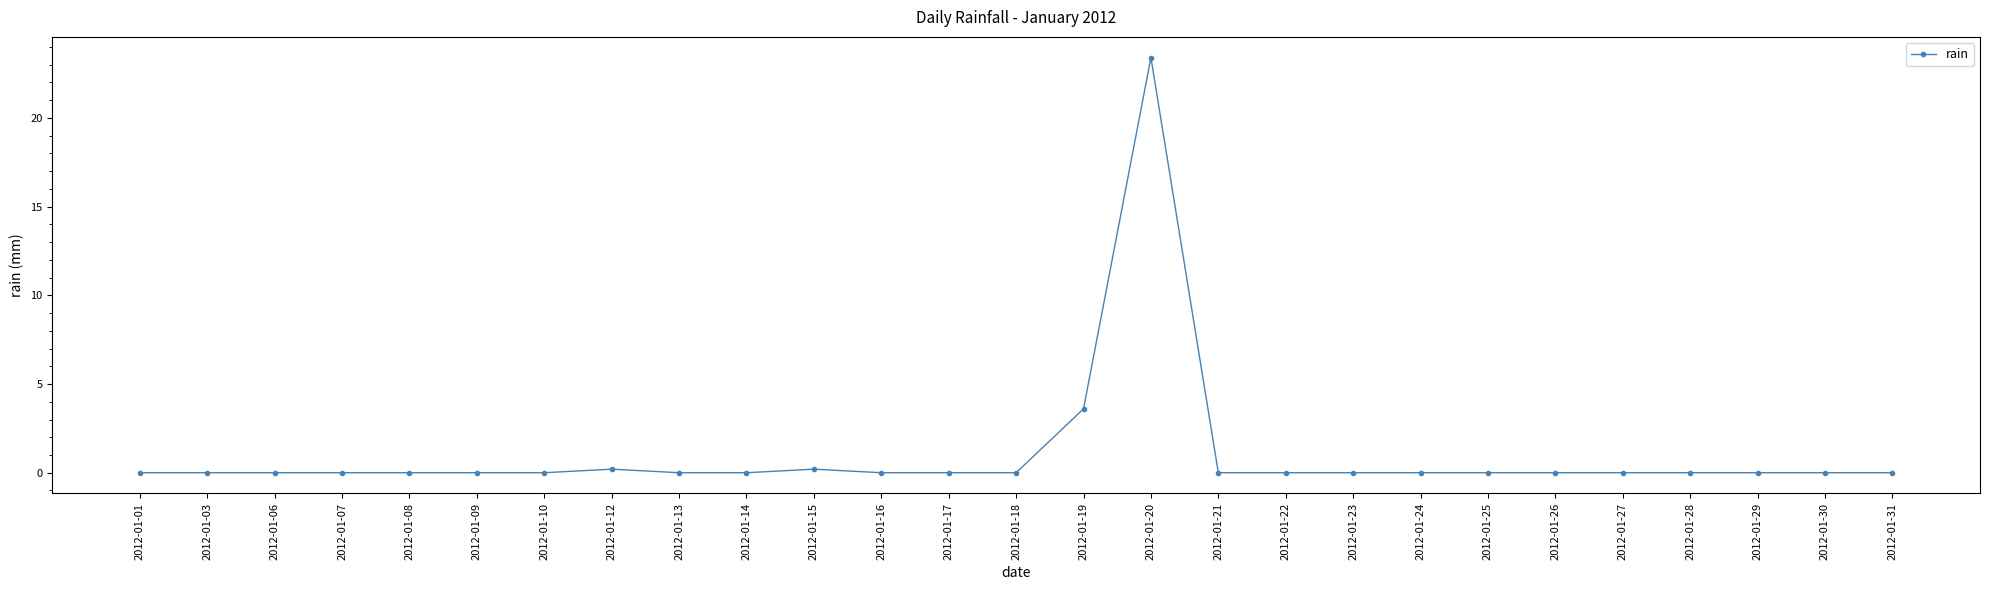

Which has a higher value, 2012-01-19 or 2012-01-15?

2012-01-19